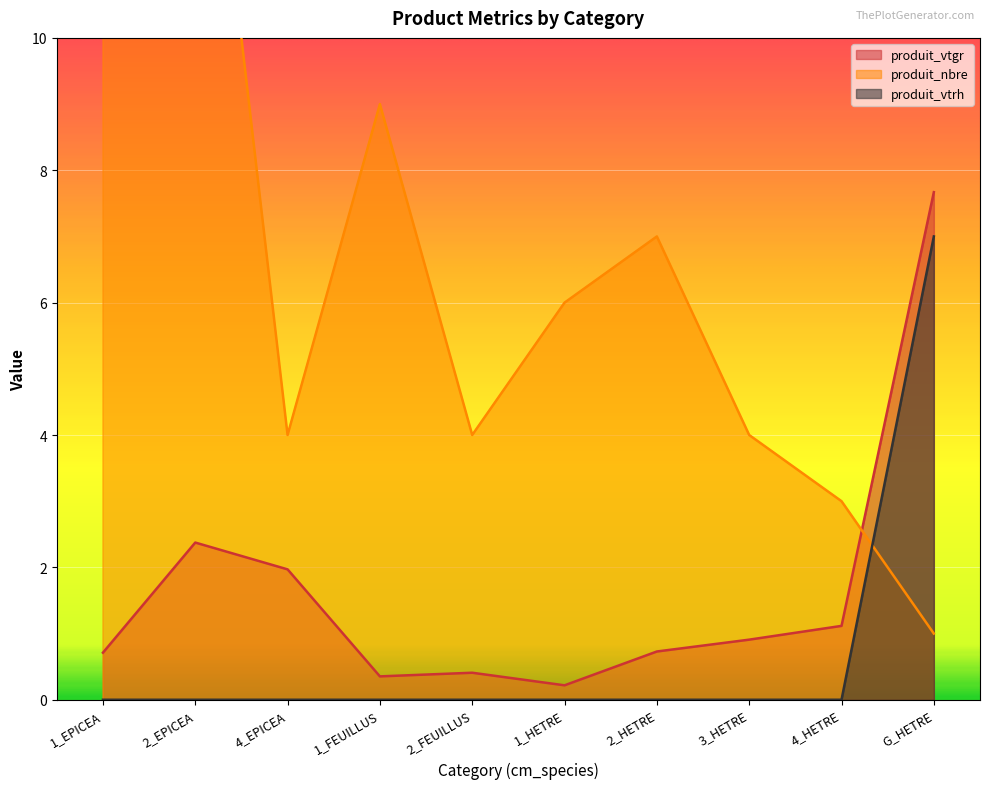

What is the difference between the second highest and second lowest values in the produit_vtgr series?

2.0